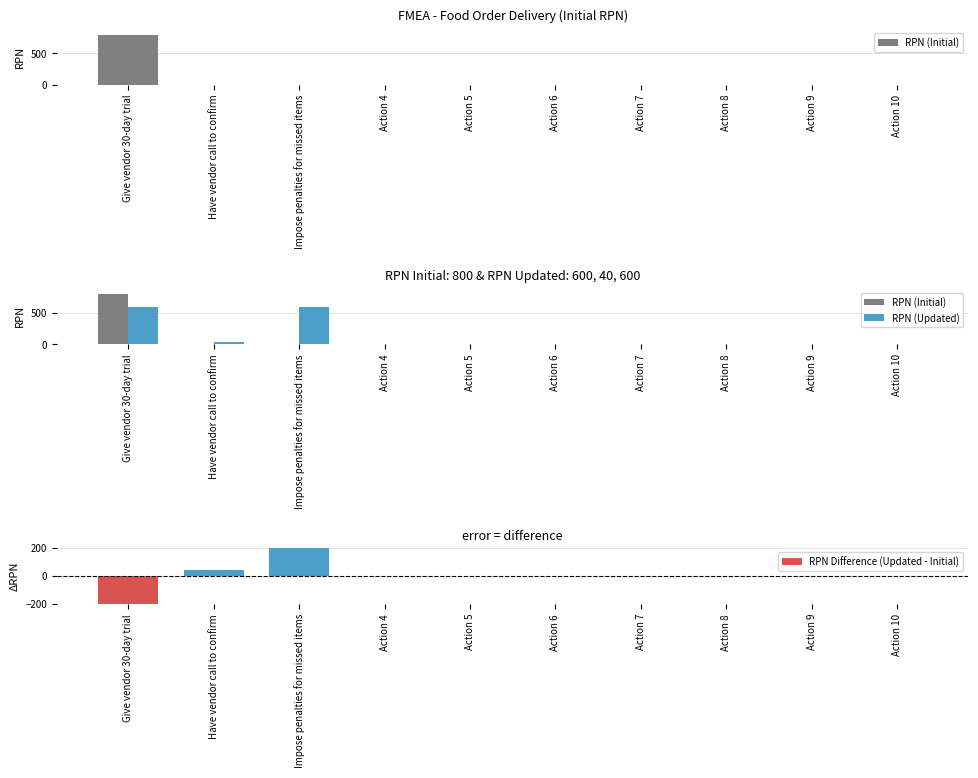

Which series changed the most between Action 4 and Action 7?

RPN (Initial)